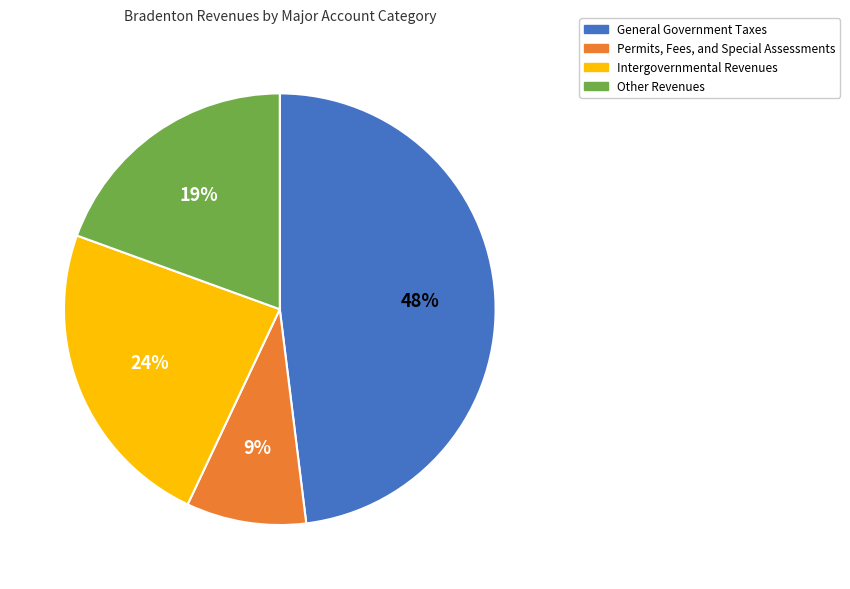

To the nearest percent, what portion does Other Revenues represent?

19%